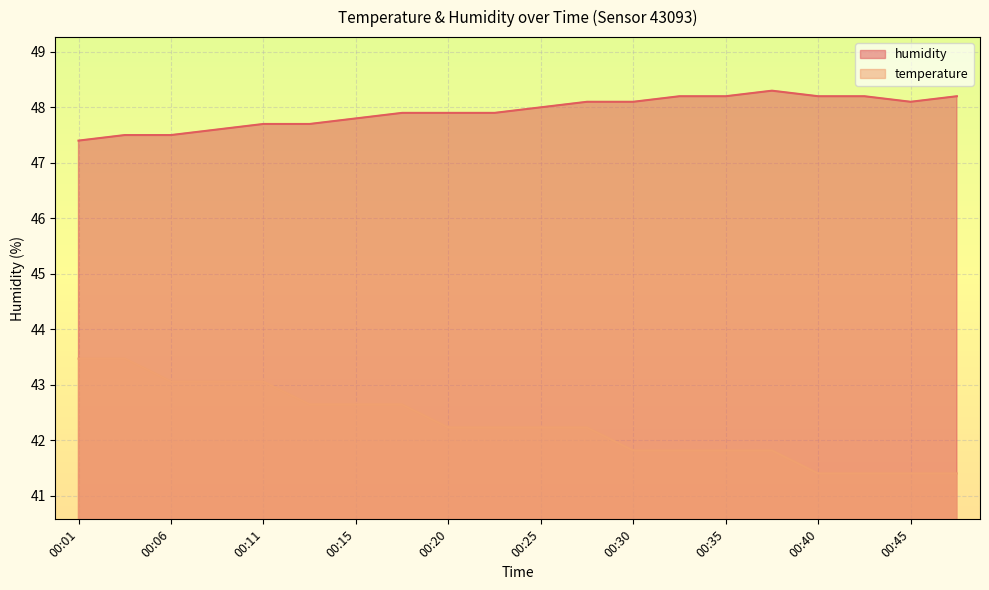

Which label corresponds to the largest value in the chart?

00:37